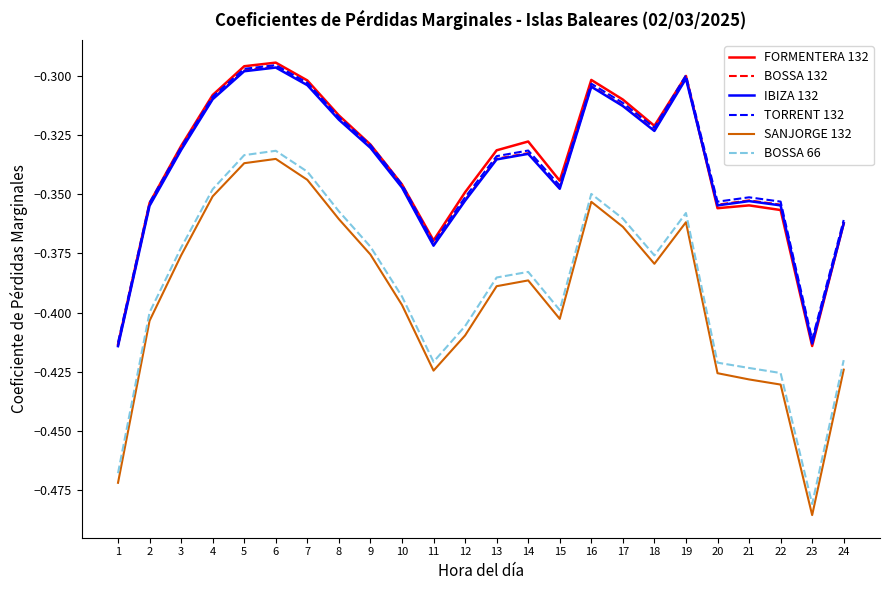

At which label does SANJORGE 132 reach its minimum?

23